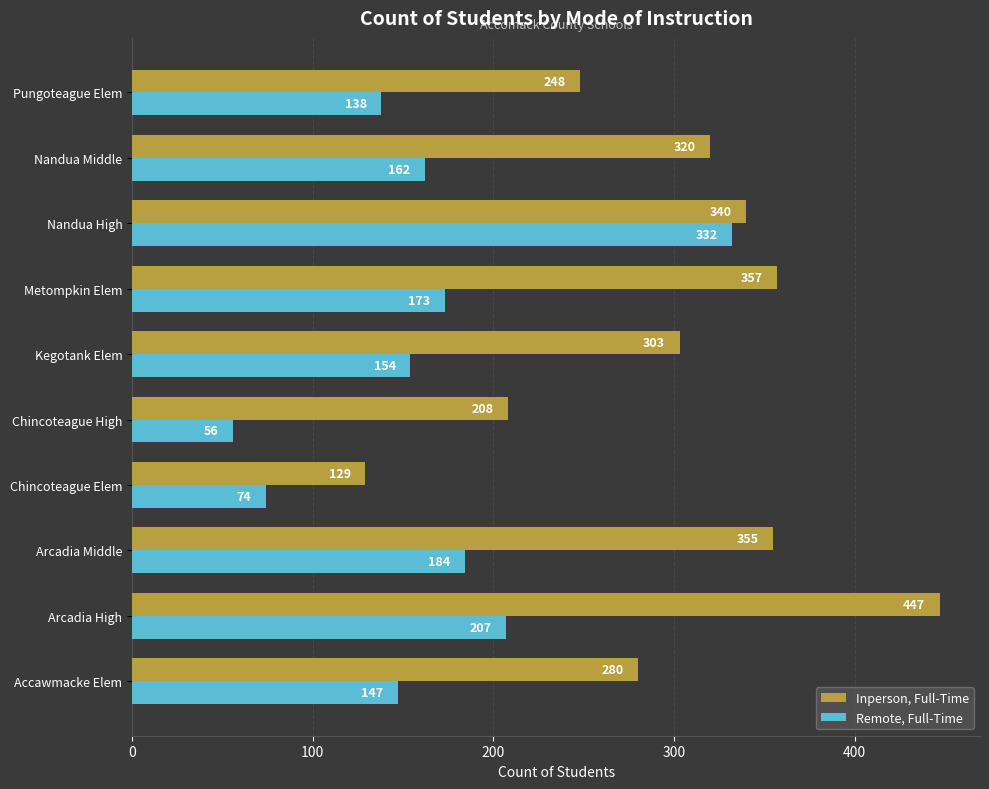

Which series has the largest total across all categories?

Inperson, Full-Time